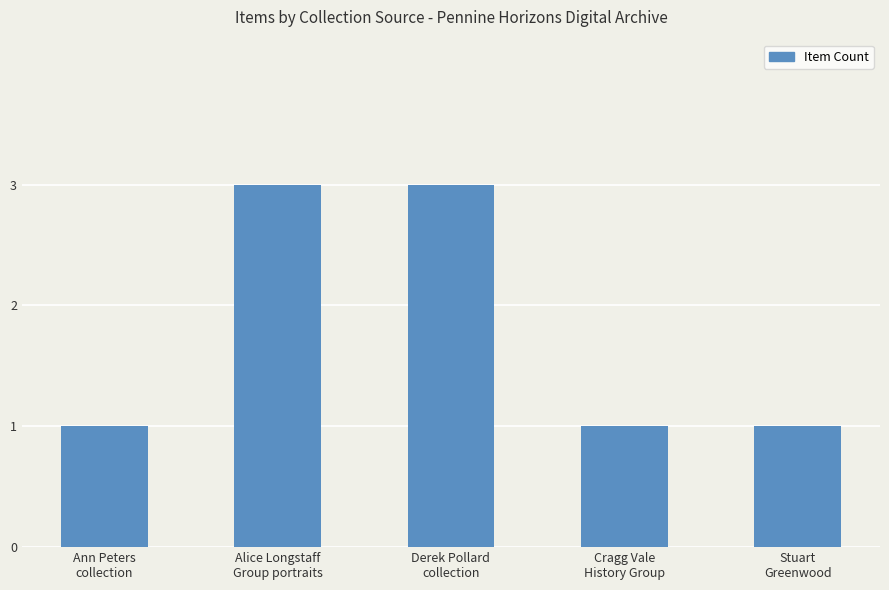

What is the value of the 3rd bar from the left?

3